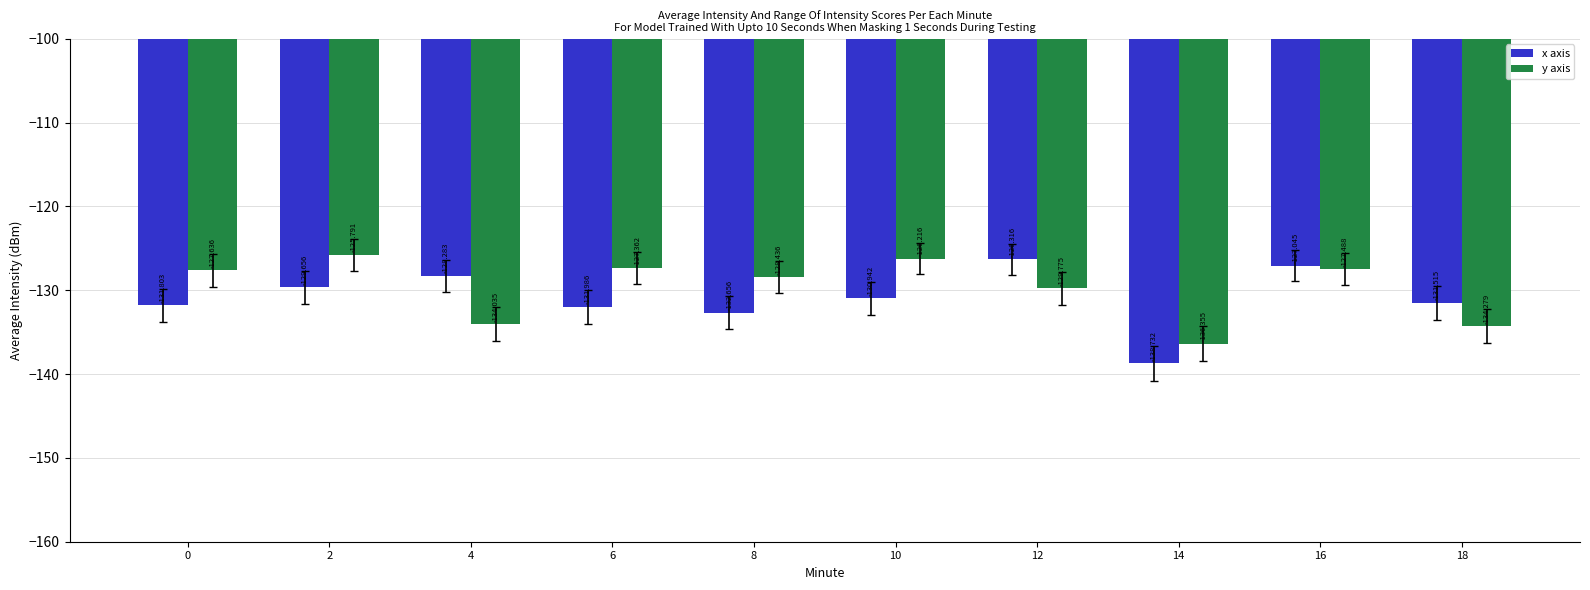

Reading left to right, extract all data points from this chart.

x axis: 0=-131.8	2=-129.7	4=-128.3	6=-132.0	8=-132.7	10=-130.9	12=-126.3	14=-138.7	16=-127.0	18=-131.5
y axis: 0=-127.6	2=-125.8	4=-134.0	6=-127.4	8=-128.4	10=-126.2	12=-129.8	14=-136.4	16=-127.5	18=-134.3